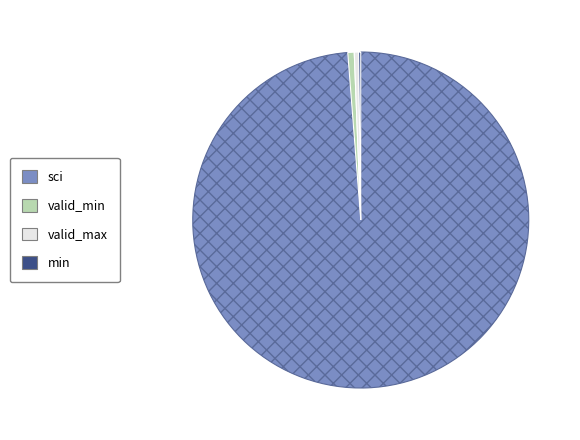

Does any single category account for the majority?

Yes